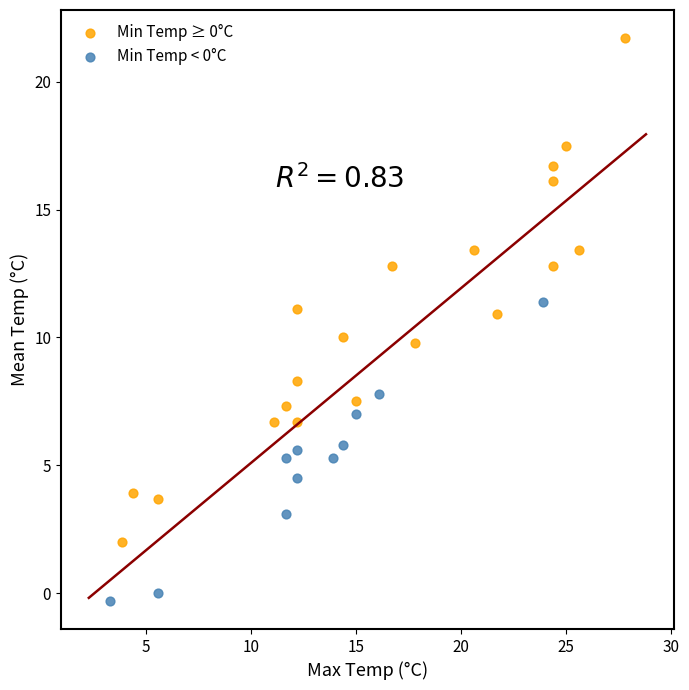

Which series reaches the maximum Y coordinate?

Min Temp ≥ 0°C